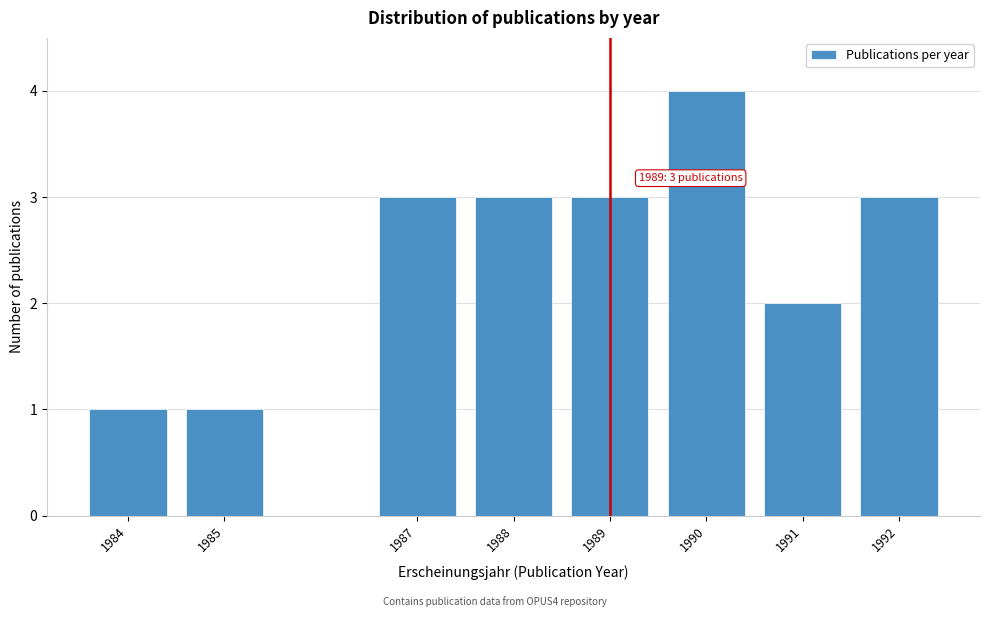

Reading right to left, list all the values displayed in this chart.

3	2	4	3	3	3	1	1